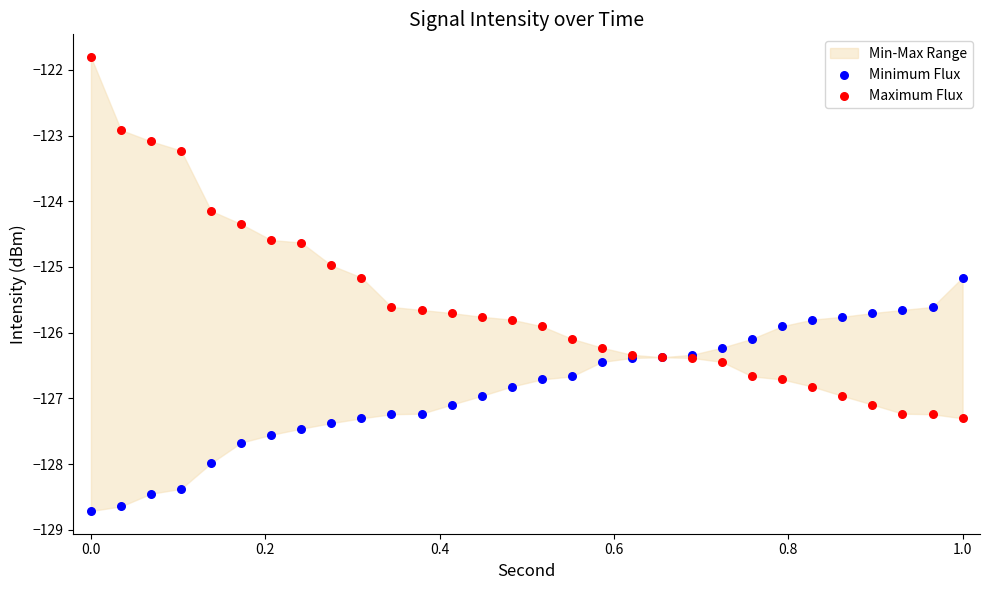

Which series reaches the minimum Y coordinate?

Minimum Flux